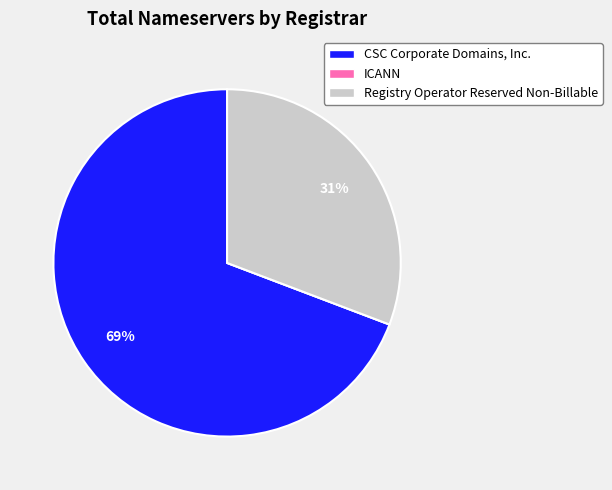

Is the sum of Registry Operator Reserved Non-Billable and CSC Corporate Domains, Inc. greater than half?

Yes